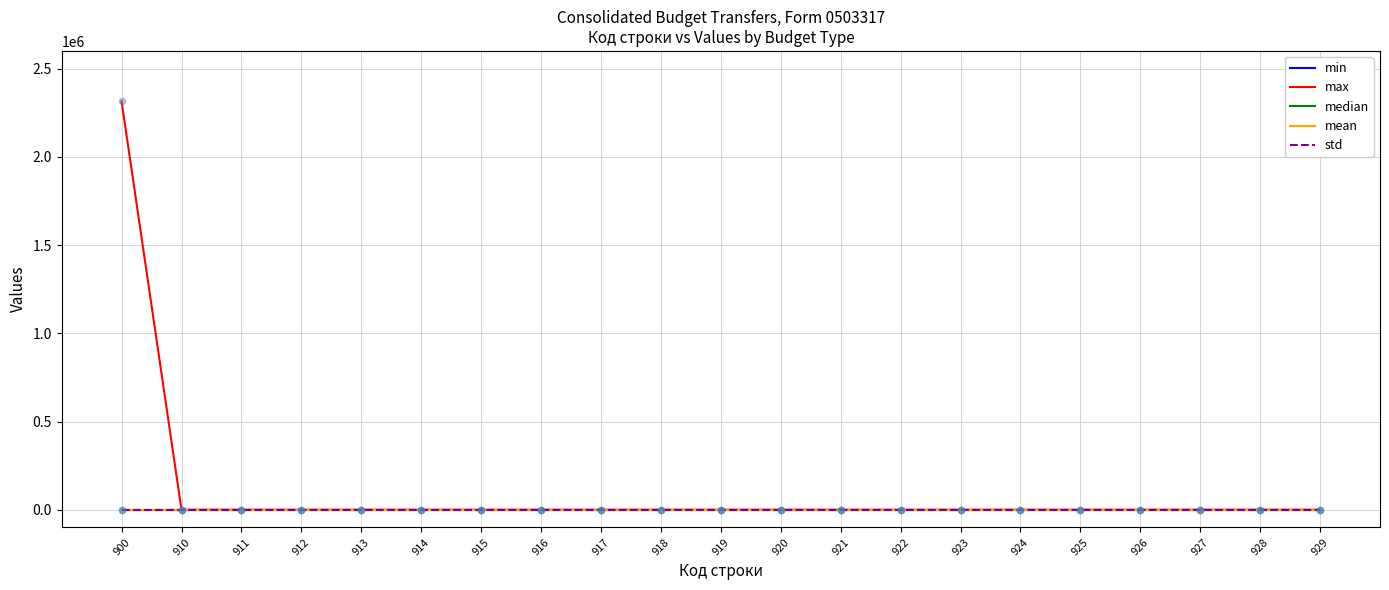

Is the value of max at 922 greater than the value of min at 911?

No